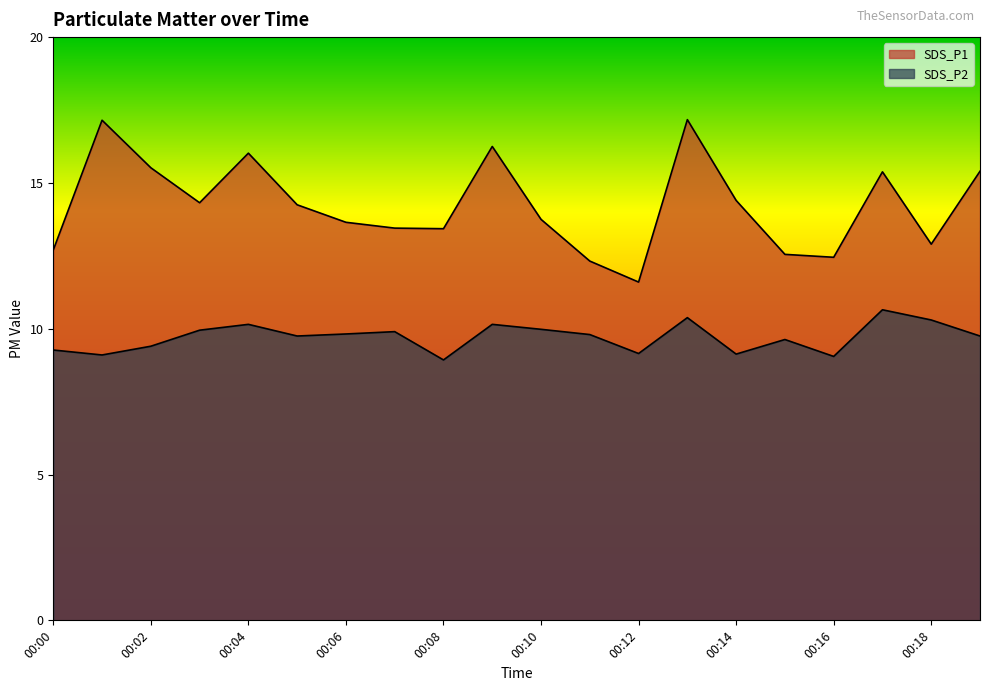

How many data points does each series have?

20